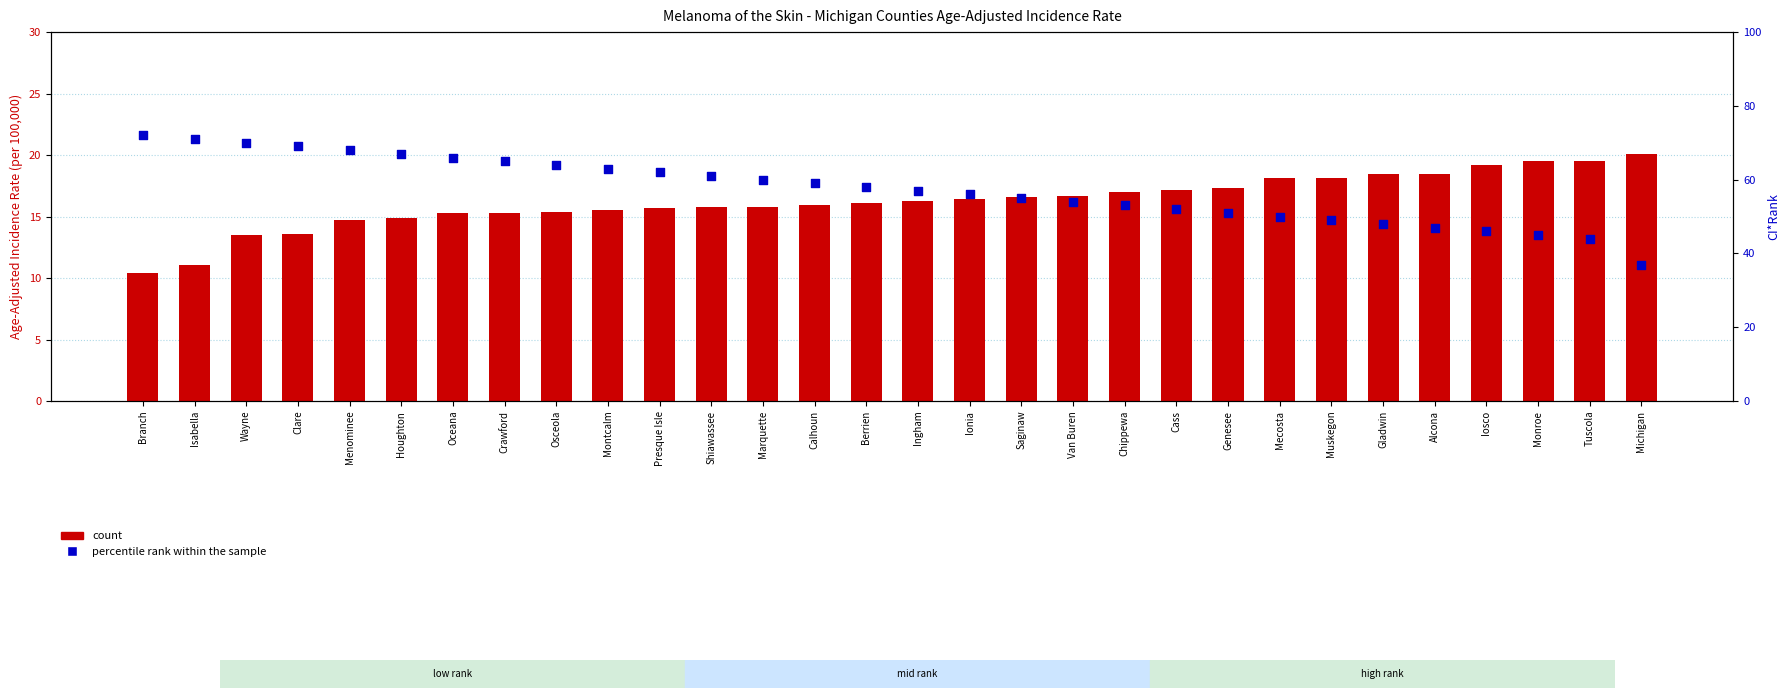

Is the value of percentile rank within the sample at Alcona greater than the value of count at Shiawassee?

Yes